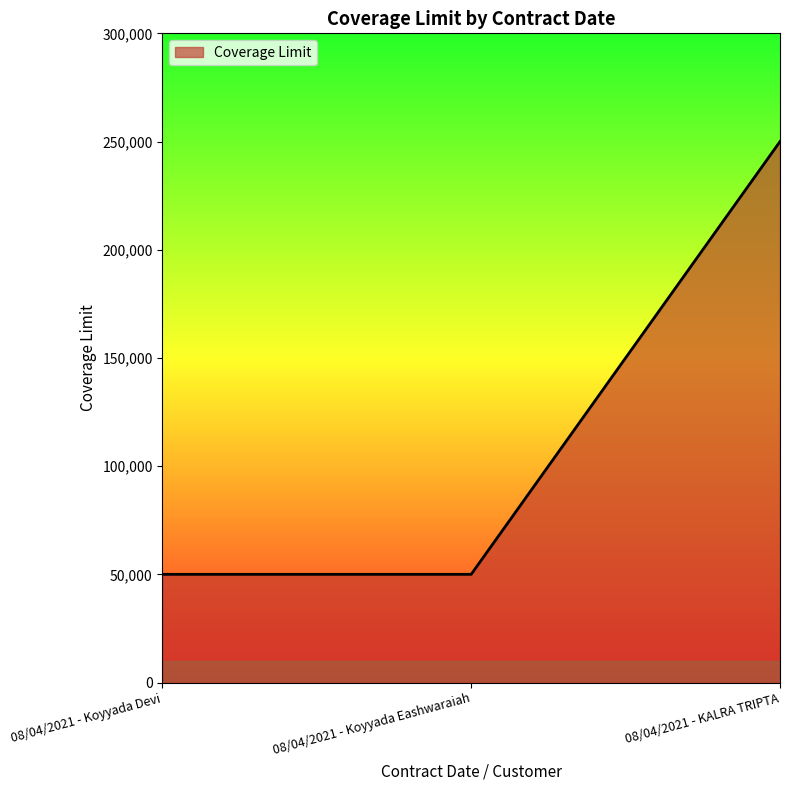

Reading left to right, extract all data points from this chart.

50000	50000	250000